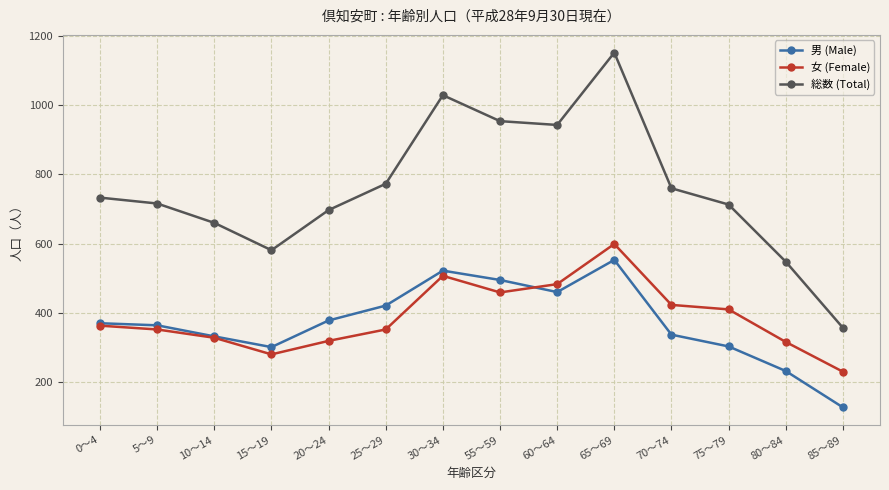

True or false: 総数 (Total) and 女 (Female) intersect in this chart.

False